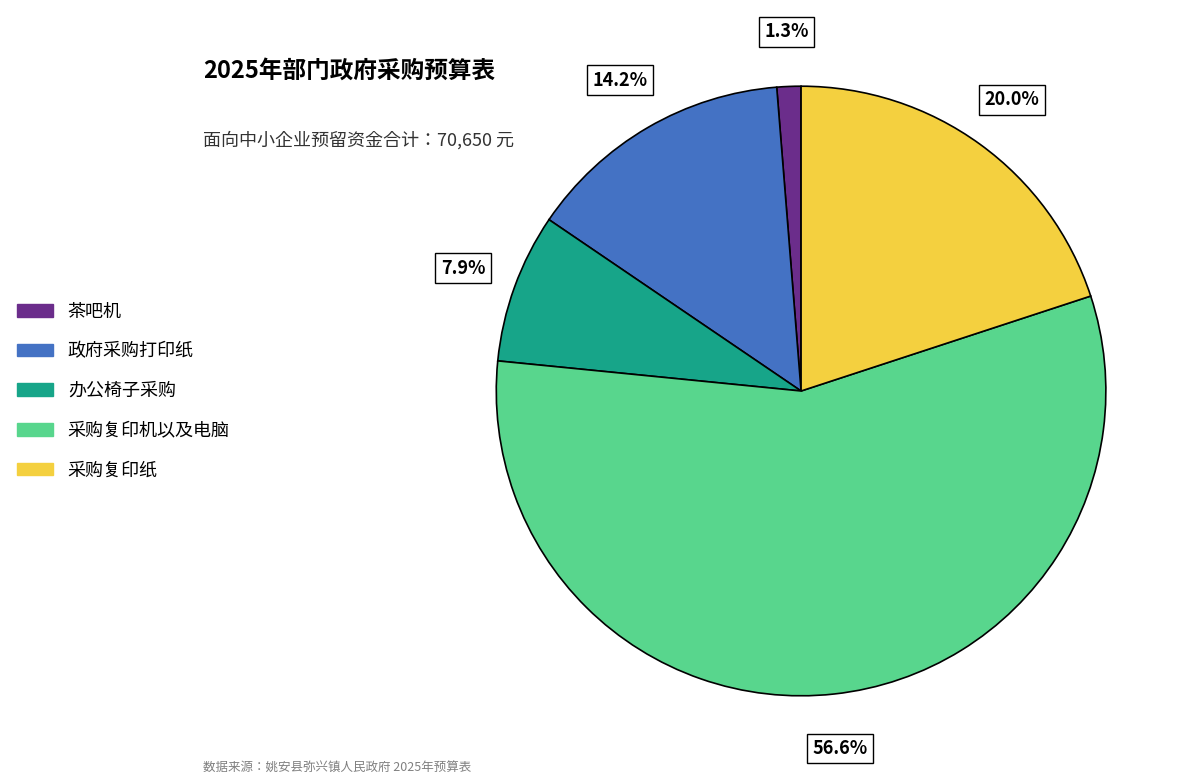

Do 茶吧机 and 办公椅子采购 together represent more than half of the pie?

No